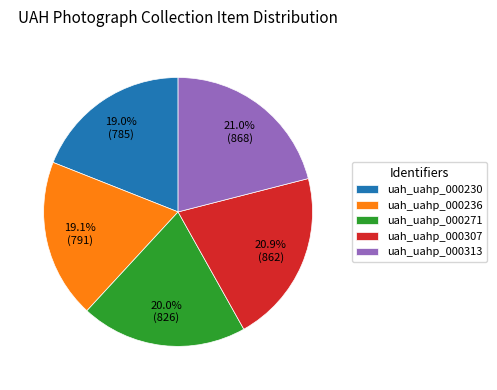

Is the sum of uah_uahp_000271 and uah_uahp_000230 greater than half?

No